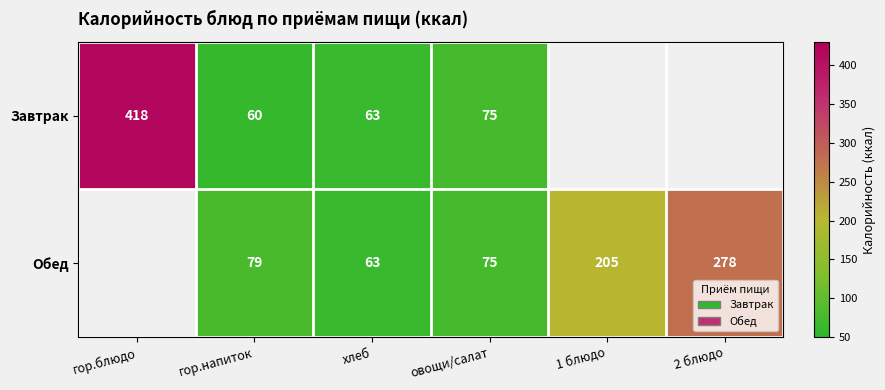

The value of Завтрак at хлеб is 44. True or false?

False